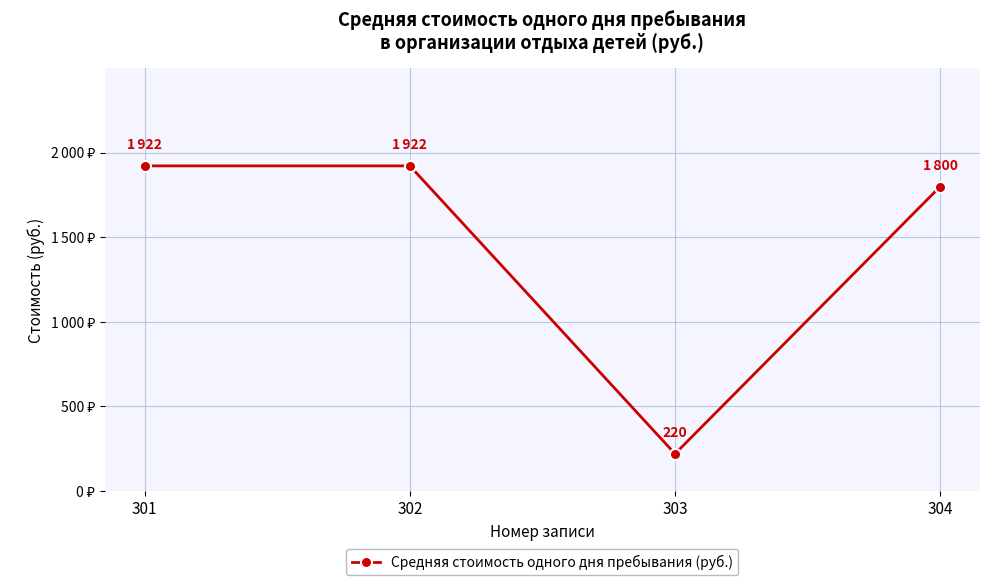

Is it true that the value at 303 is 220?

True